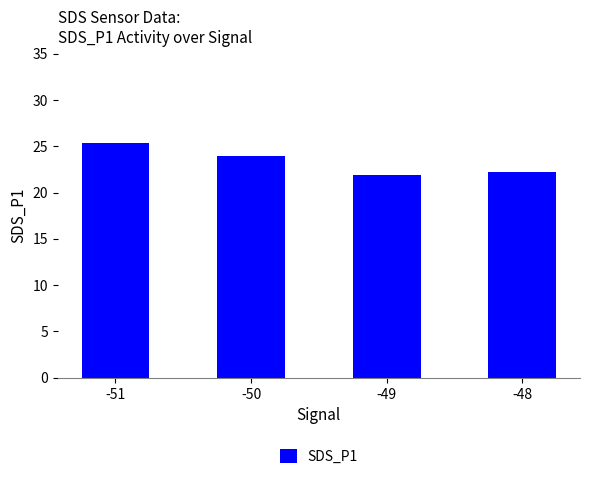

List the labels in order of value, largest first.

-51, -50, -48, -49